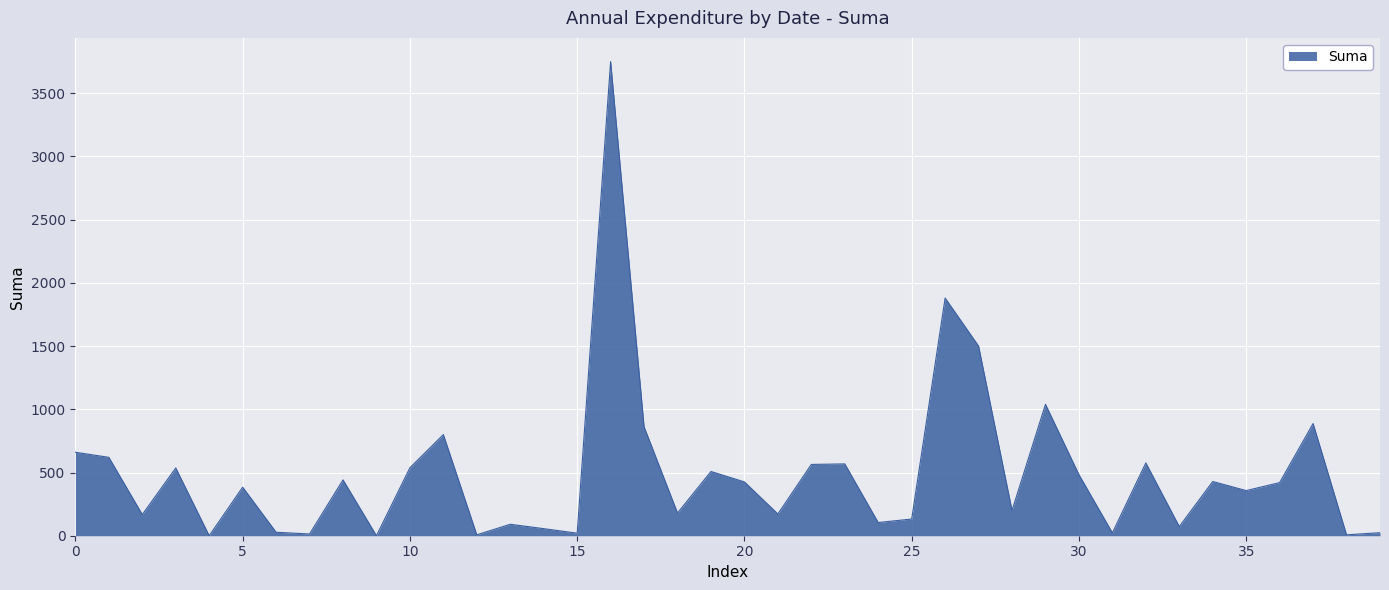

What is the difference between the maximum and minimum values?

3750.0